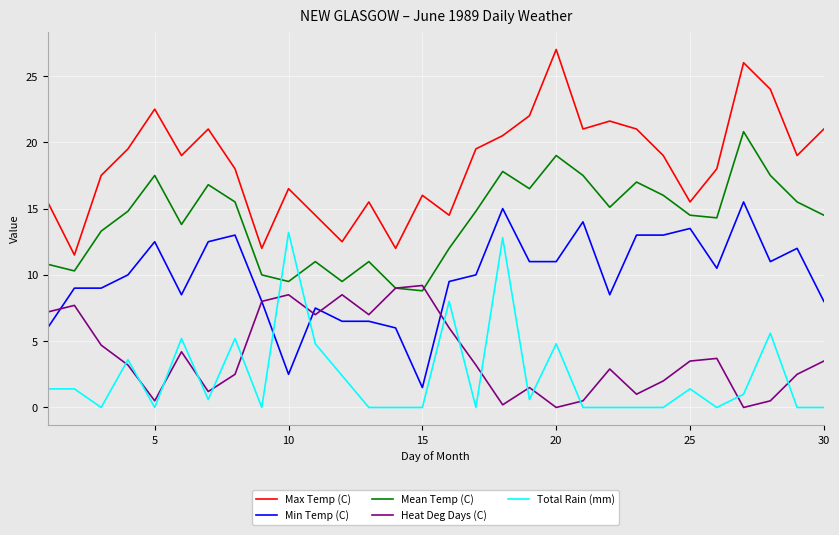

True or false: Max Temp (C) and Heat Deg Days (C) cross at least once.

False